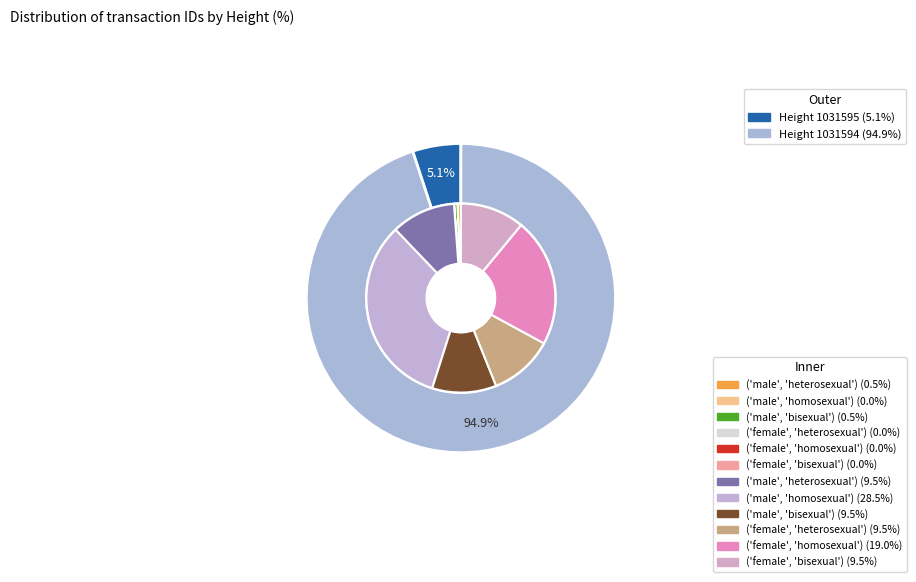

Is it true that 1031594 is 81% of the pie?

False